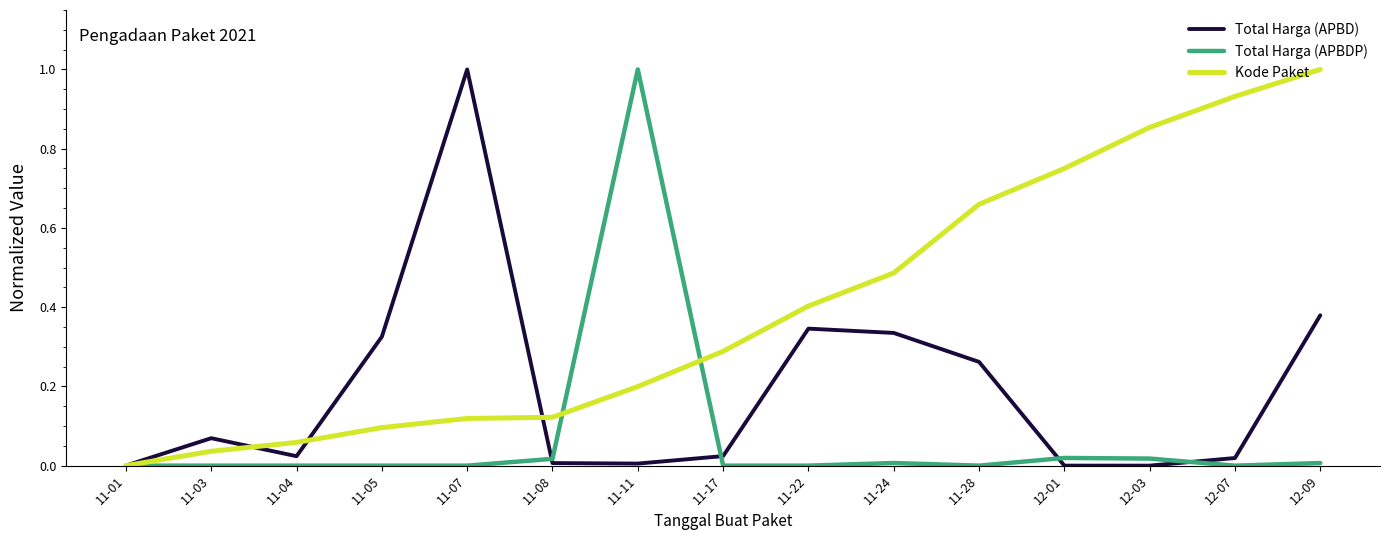

Between 11-11 and 12-01, which series saw the biggest shift?

Total Harga (APBDP)